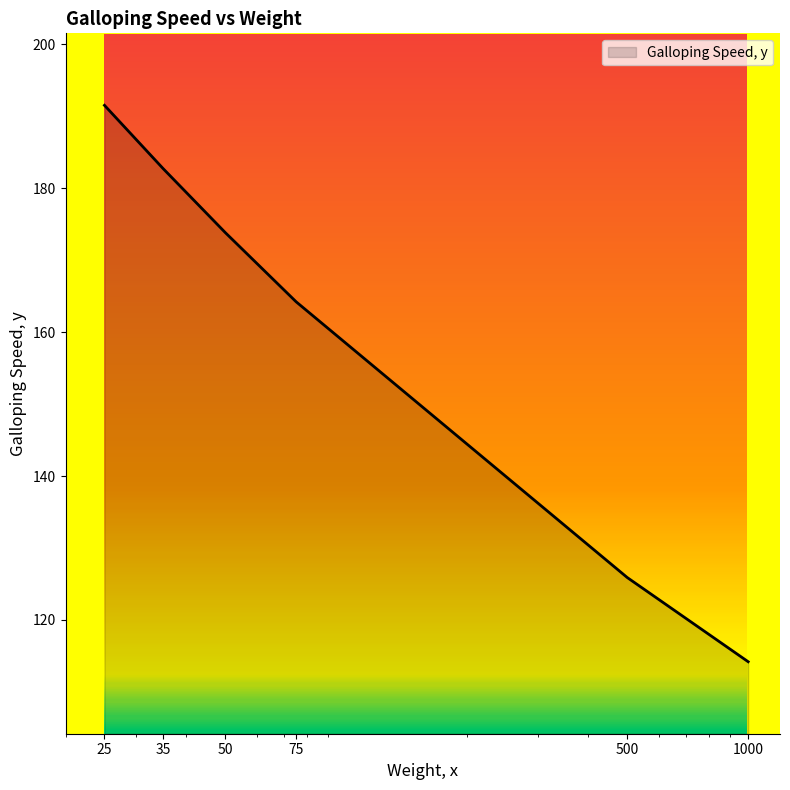

True or false: there are more than 1 points higher than both neighbors.

False